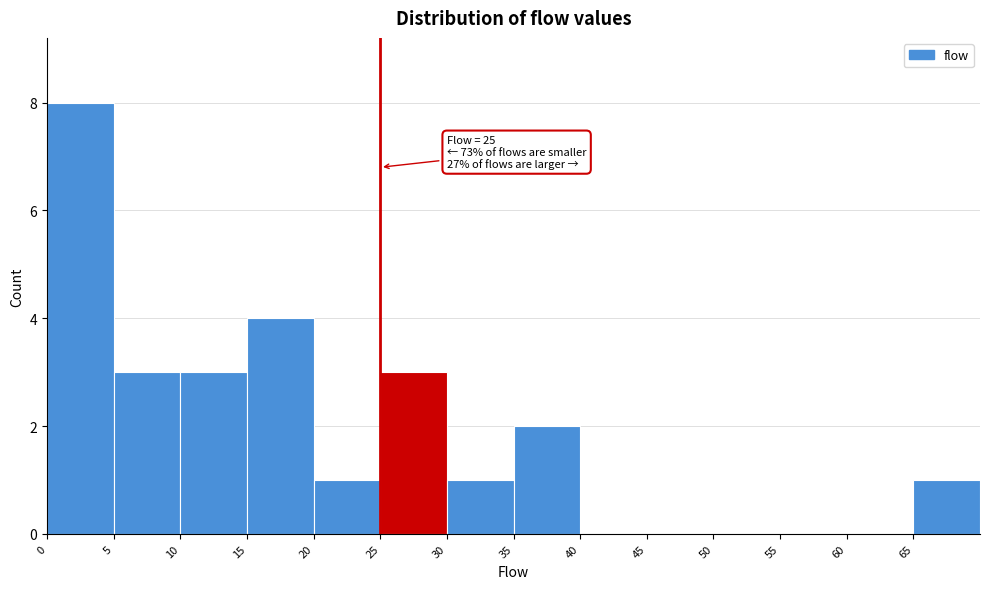

Over which range of the x-axis is the bar tallest?

0 to 5